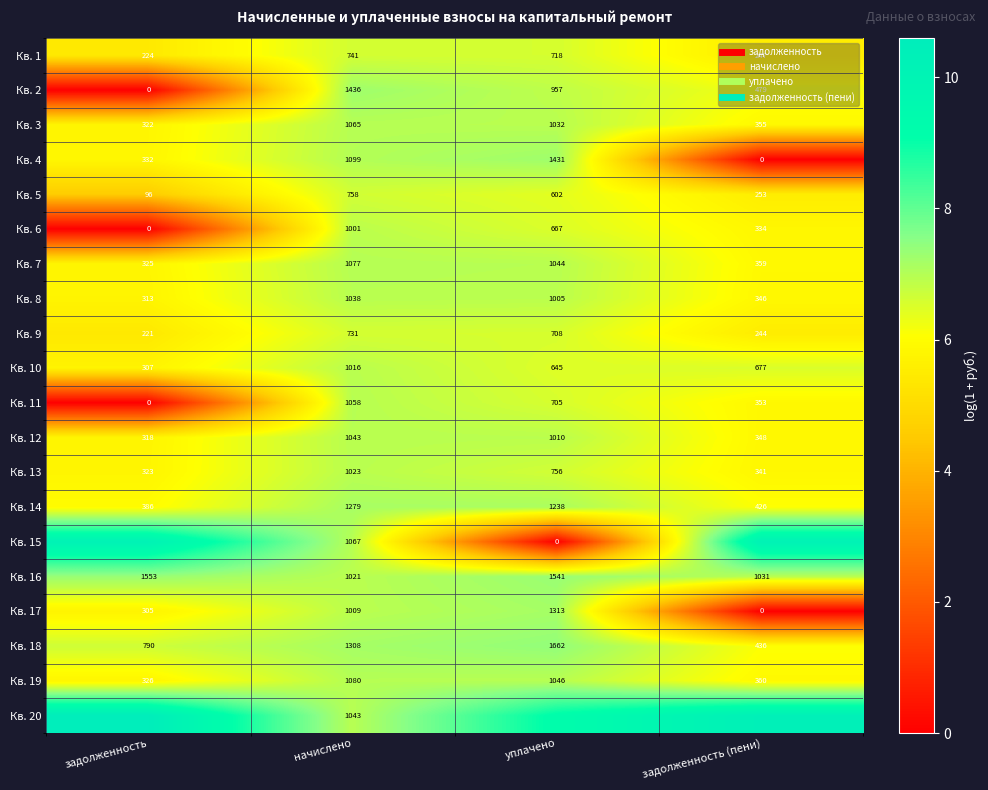

What is the difference between the Кв. 13 values at начислено and задолженность?

1.2